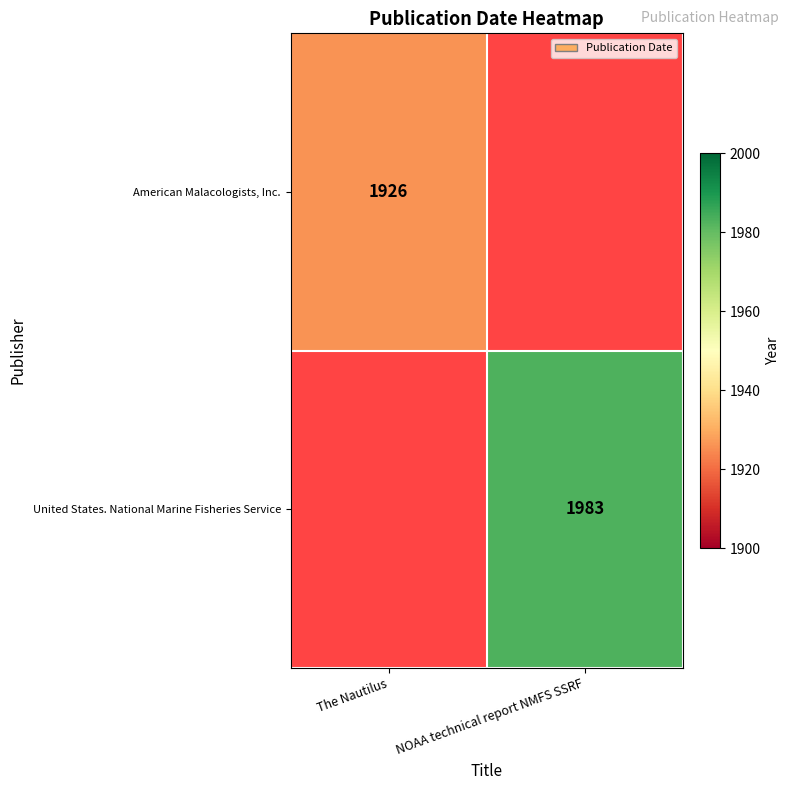

True or false: United States. National Marine Fisheries Service has a value of 1983 at NOAA technical report NMFS SSRF.

True